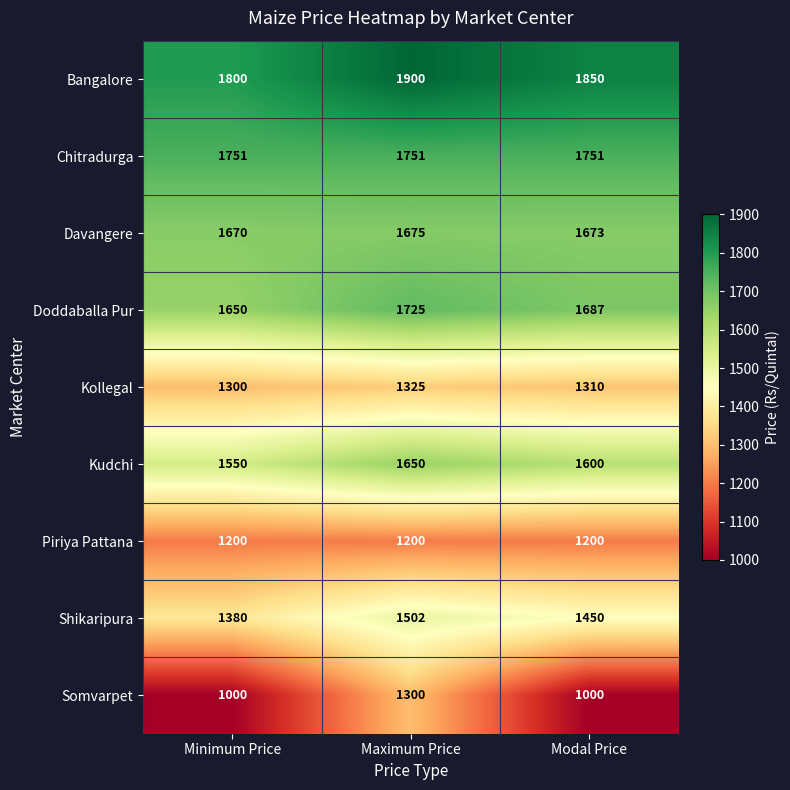

What is the sum of all Kudchi values?

4800